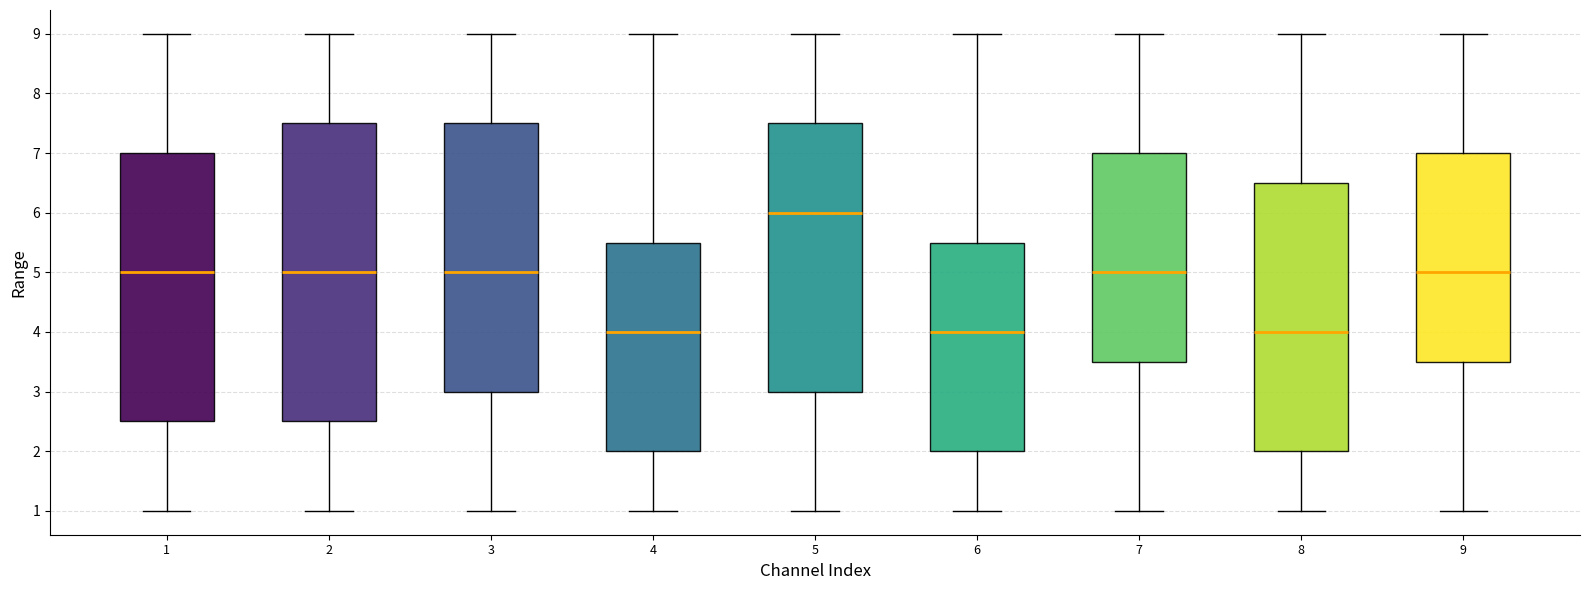

Where does the lower whisker of the box at x = 1 end on the y-axis? The values are not printed on the chart, so give them approximately, as read against the axis.

1.0